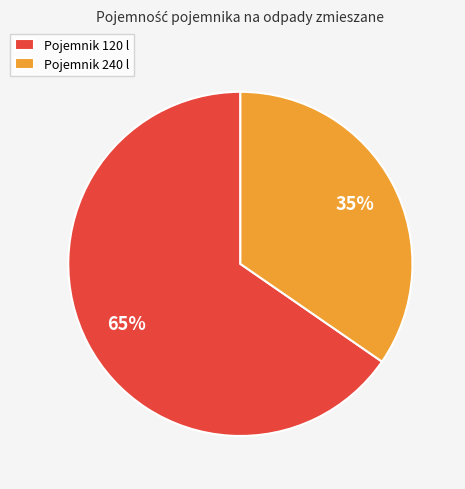

To the nearest percent, what is the average slice percentage?

50%